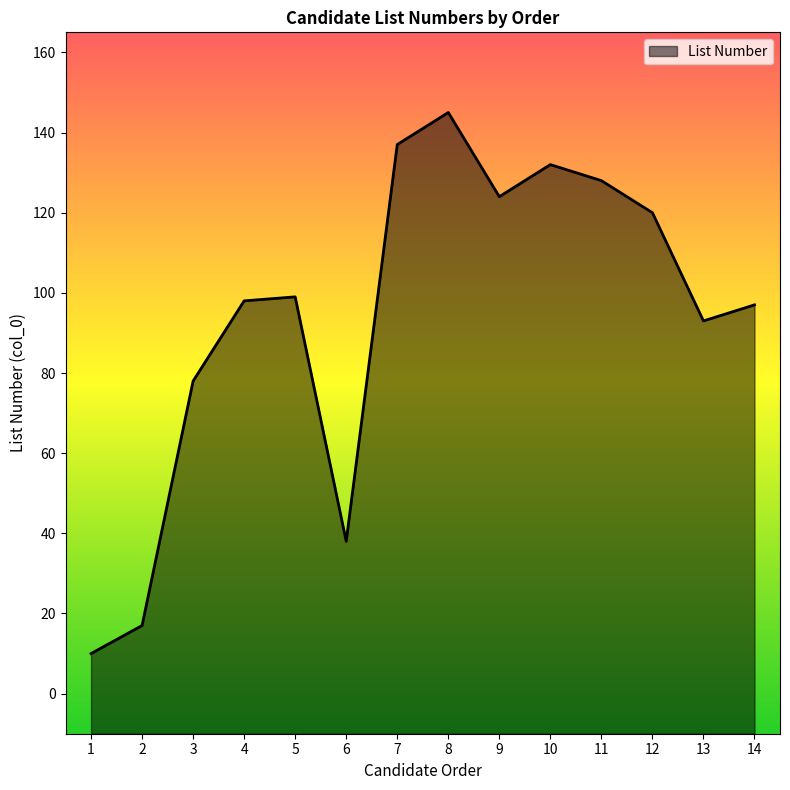

Reading right to left, transcribe all the data shown in this chart.

97	93	120	128	132	124	145	137	38	99	98	78	17	10